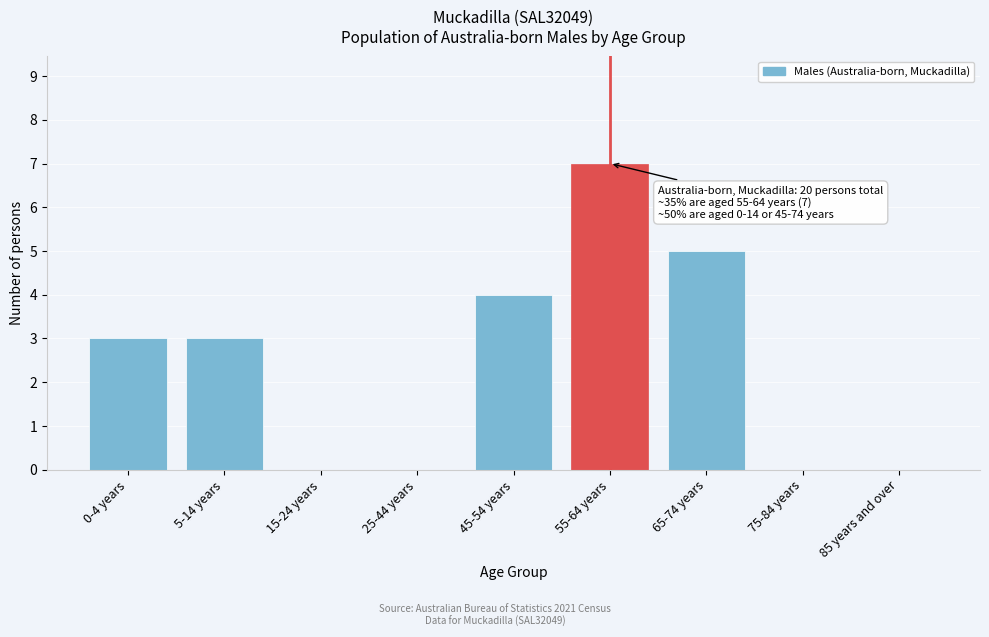

Reading left to right, transcribe all the data shown in this chart.

0-4 years=3	5-14 years=3	15-24 years=0	25-44 years=0	45-54 years=4	55-64 years=7	65-74 years=5	75-84 years=0	85 years and over=0